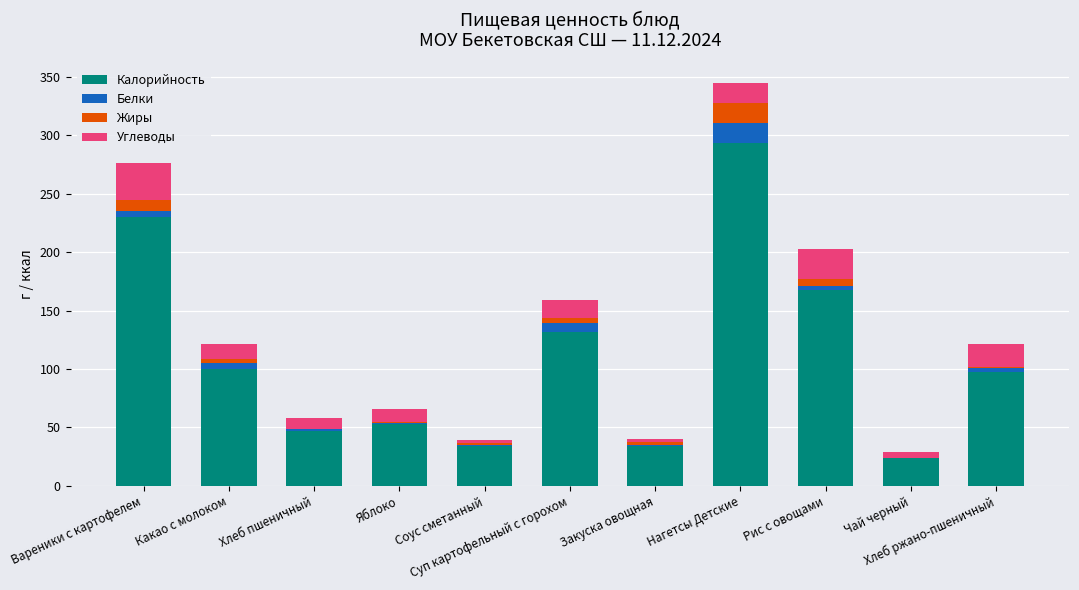

Is it true that Калорийность equals 97.8 at Хлеб ржано-пшеничный?

True